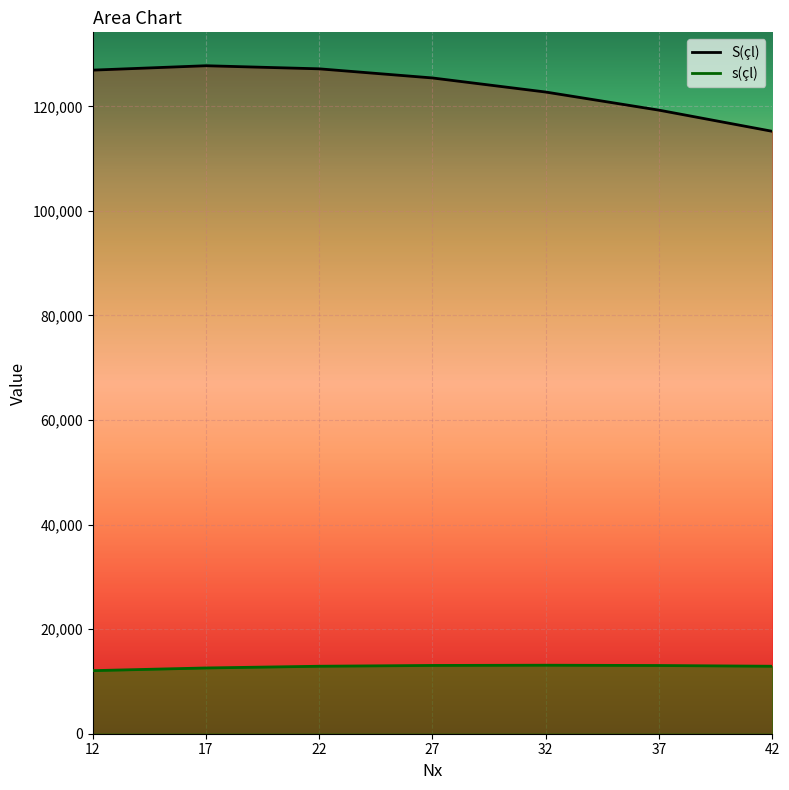

Is it true that s(çl) equals 17522 at 42?

False